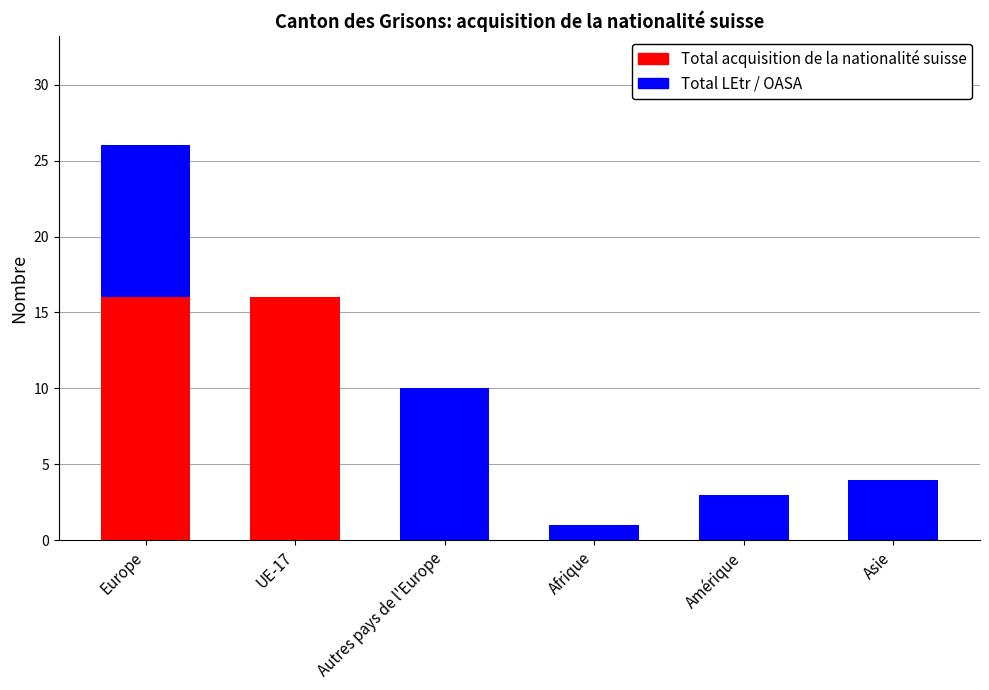

Reading left to right, transcribe the values for Total acquisition de la nationalité suisse.

Europe=16	UE-17=16	Autres pays de l'Europe=0	Afrique=0	Amérique=0	Asie=0